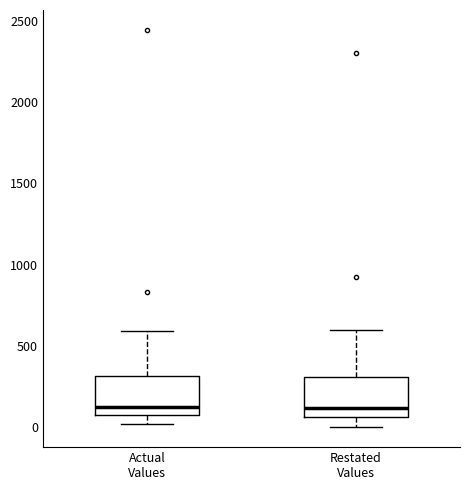

Where is the lower edge of the box for Restated Values on the y-axis? The values are not printed on the chart, so give them approximately, as read against the axis.

50